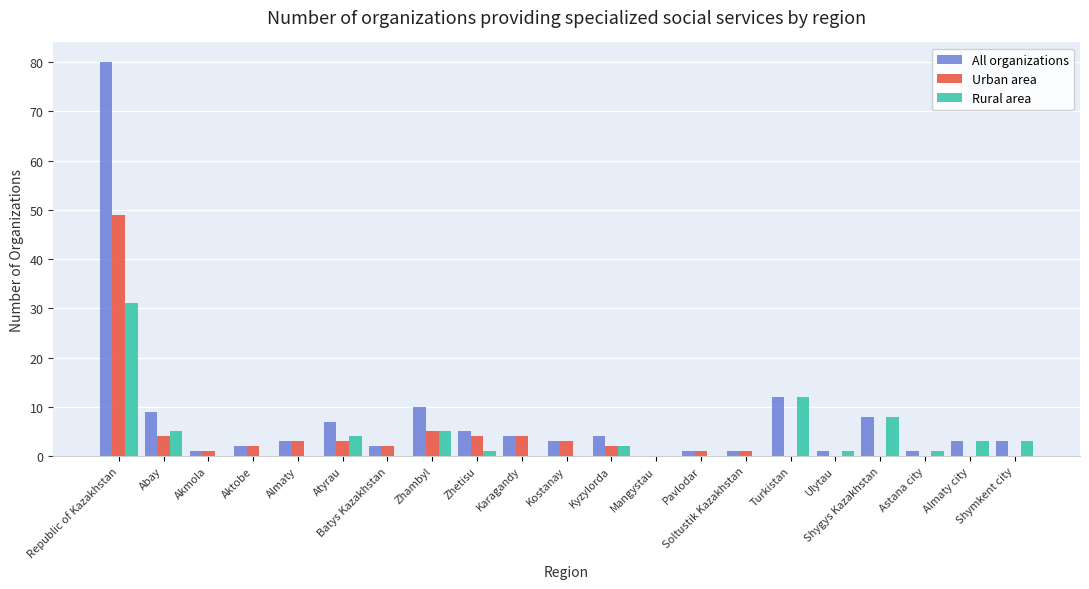

Count the number of categories in the chart.

21